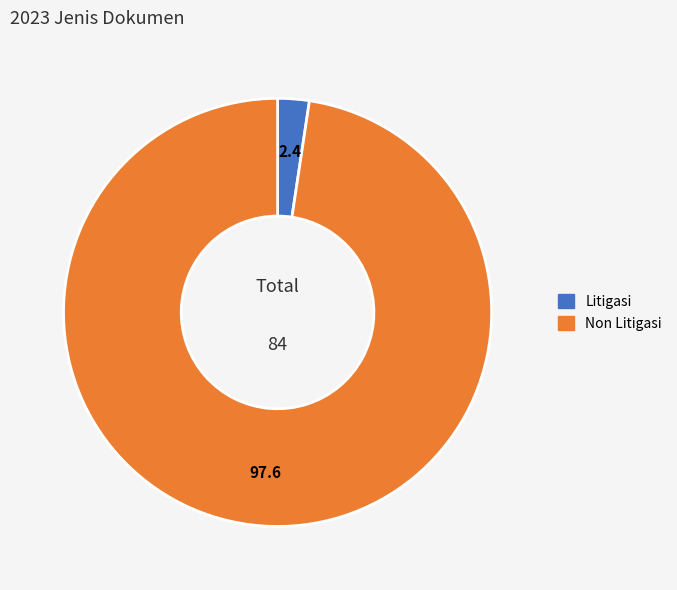

Count the number of slices in the pie.

2